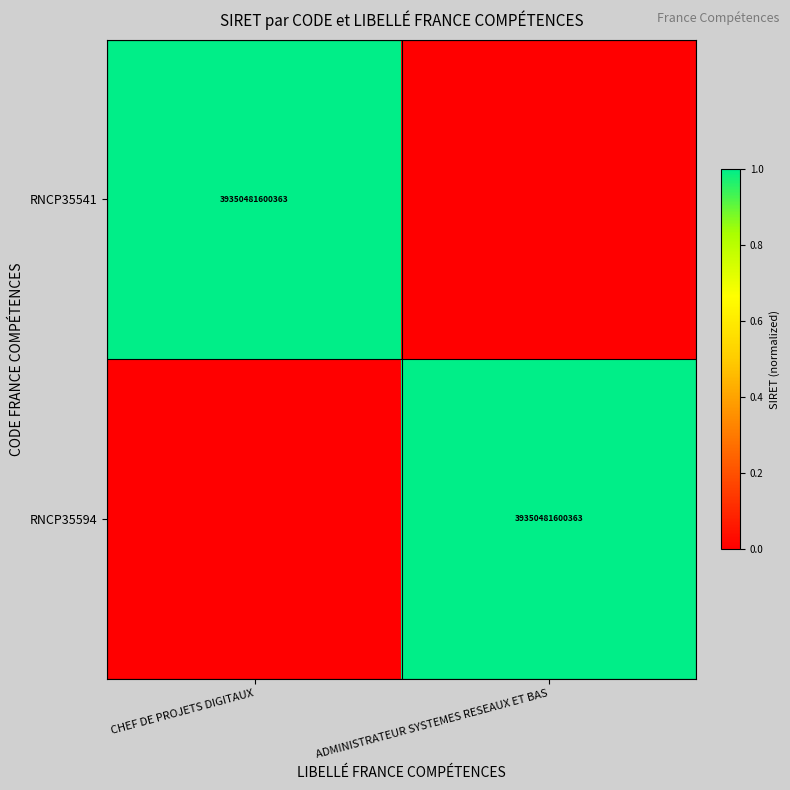

Which has a higher value, ADMINISTRATEUR SYSTEMES RESEAUX ET BAS or CHEF DE PROJETS DIGITAUX?

CHEF DE PROJETS DIGITAUX